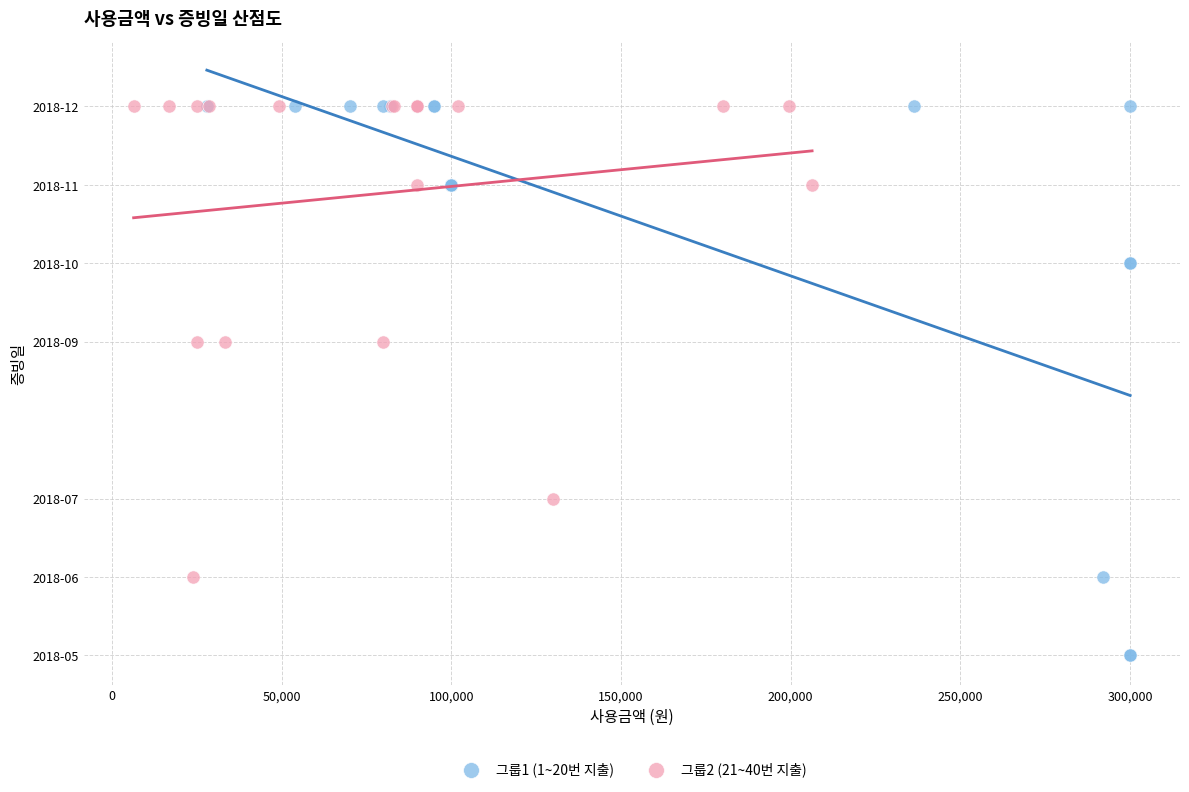

Which series has the largest Y range (max minus min)?

그룹1 (1~20번 지출)